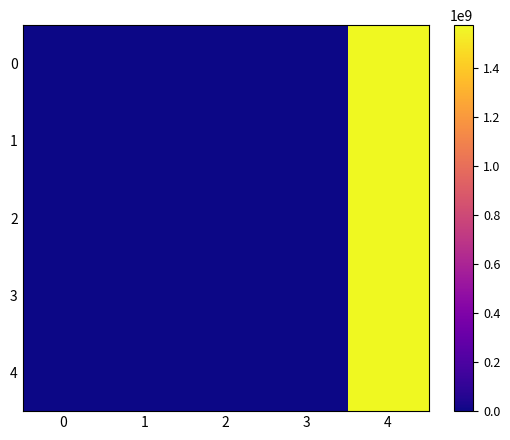

What is the difference between the second highest and minimum values in the 1 series?

11.3